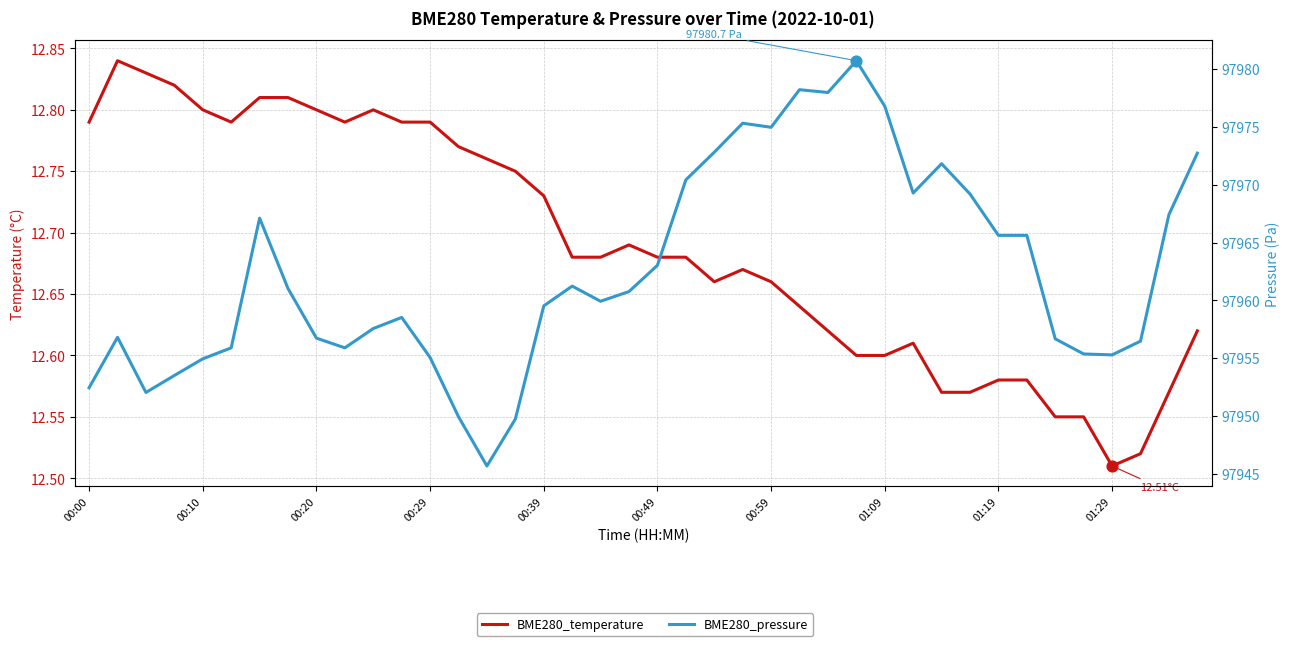

Which series reaches the minimum Y coordinate?

BME280_temperature